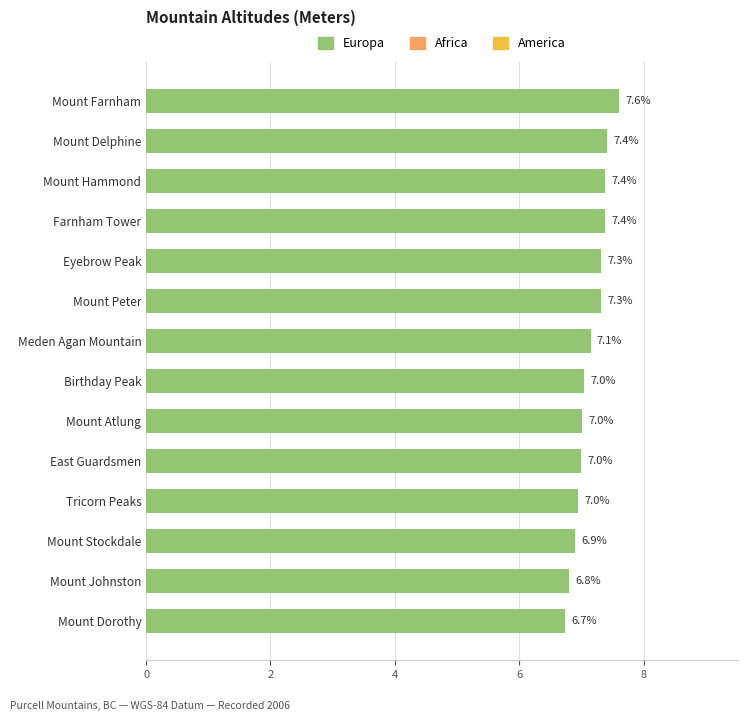

What is the average value?

7.1